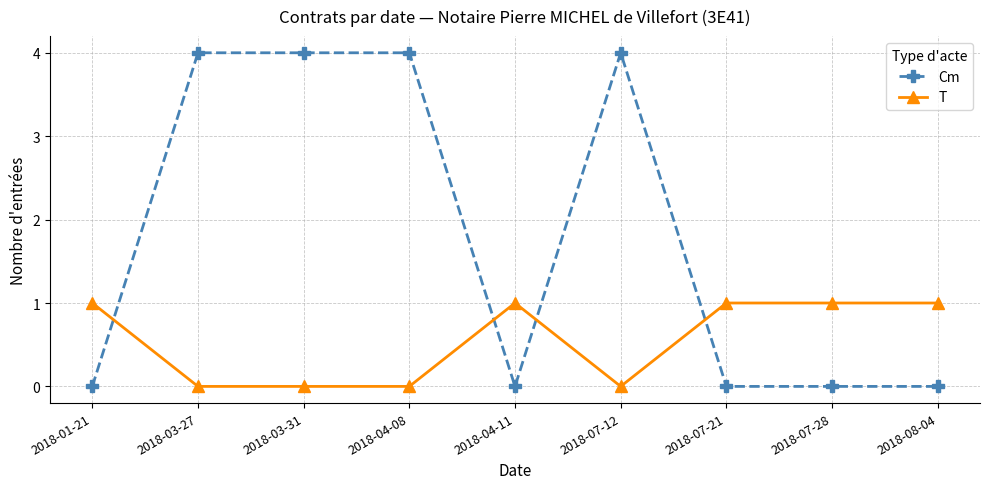

List the series in order of their overall mean, lowest first.

T, Cm